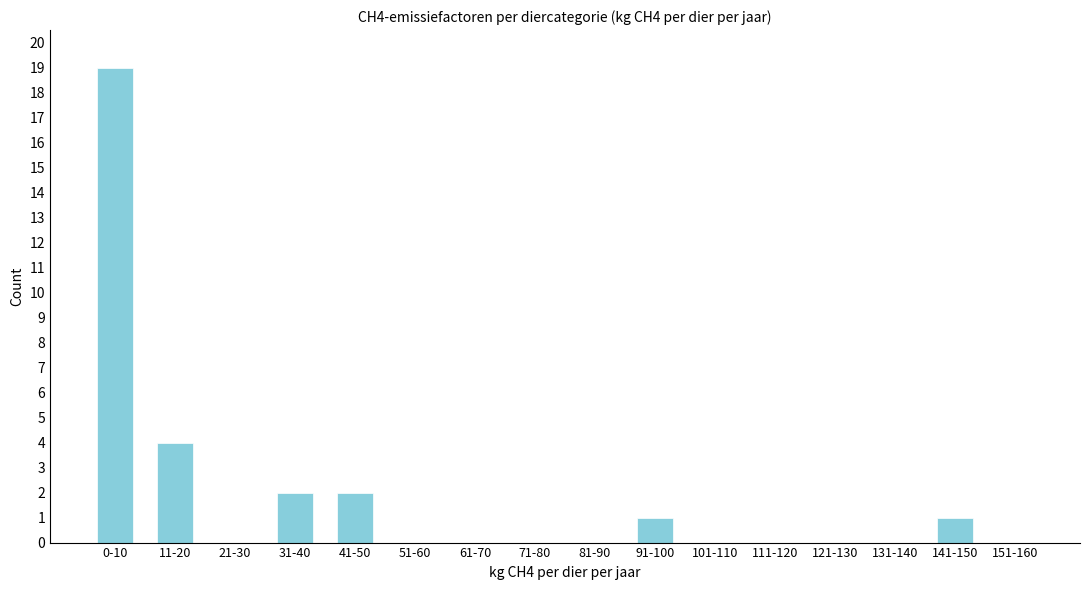

Reading left to right, transcribe all the data shown in this chart.

0-10=19	11-20=4	21-30=0	31-40=2	41-50=2	51-60=0	61-70=0	71-80=0	81-90=0	91-100=1	101-110=0	111-120=0	121-130=0	131-140=0	141-150=1	151-160=0